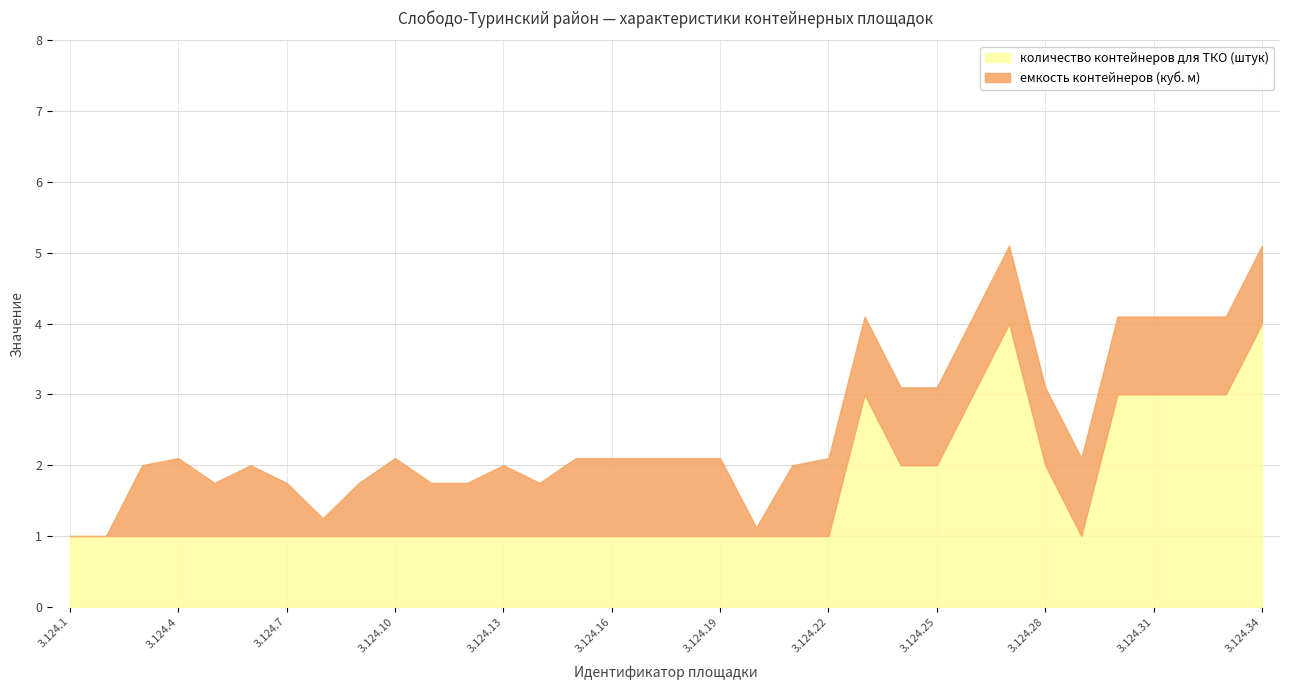

What is the minimum value for количество контейнеров для ТКО (штук)?

1.0